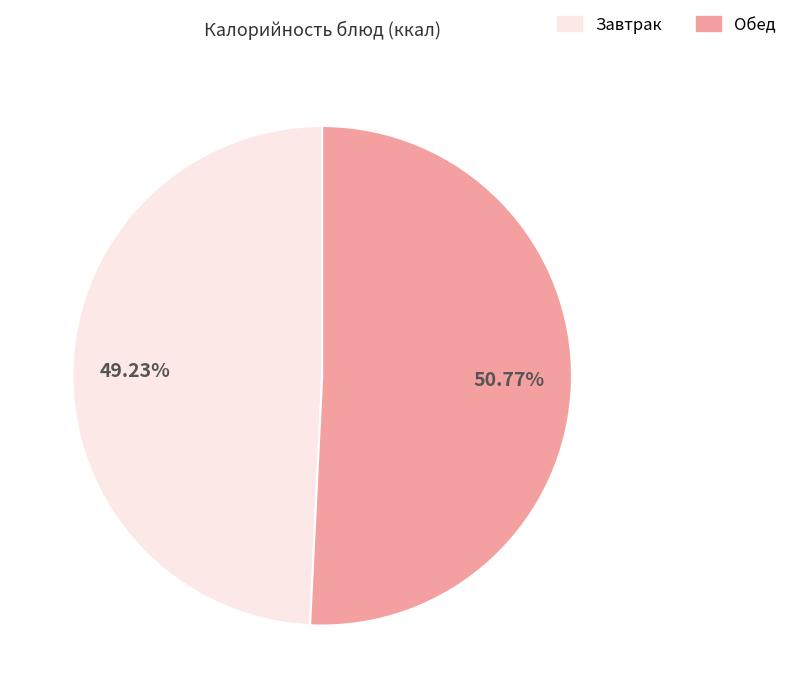

Does any single category account for the majority?

Yes